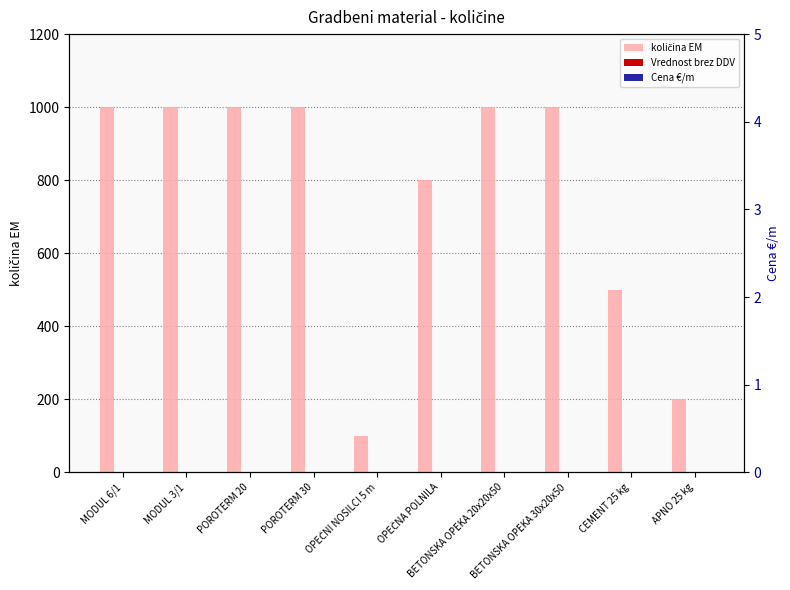

What is the label of the 7th bar from the right?

POROTERM 30